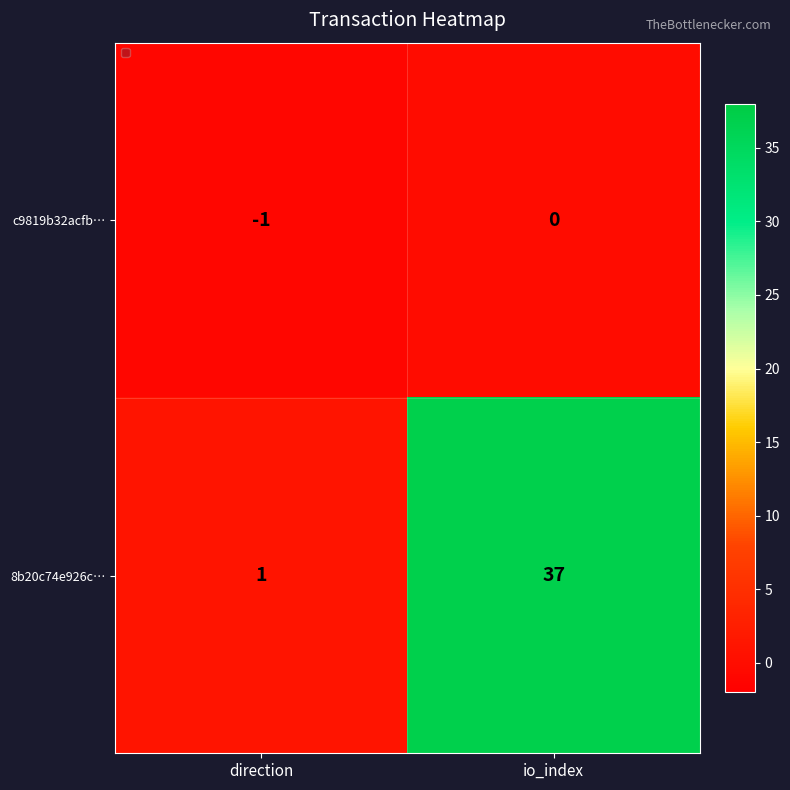

At which label is 8b20c74e926c… closest to 19?

direction